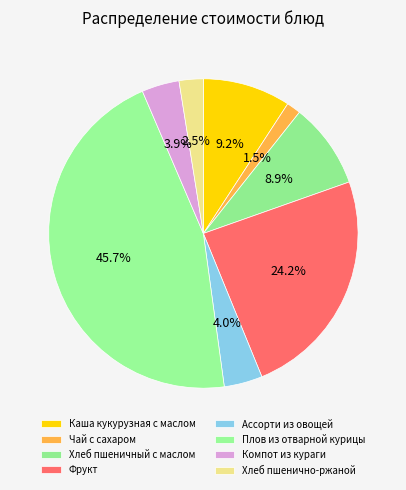

Count the number of slices in the pie.

8